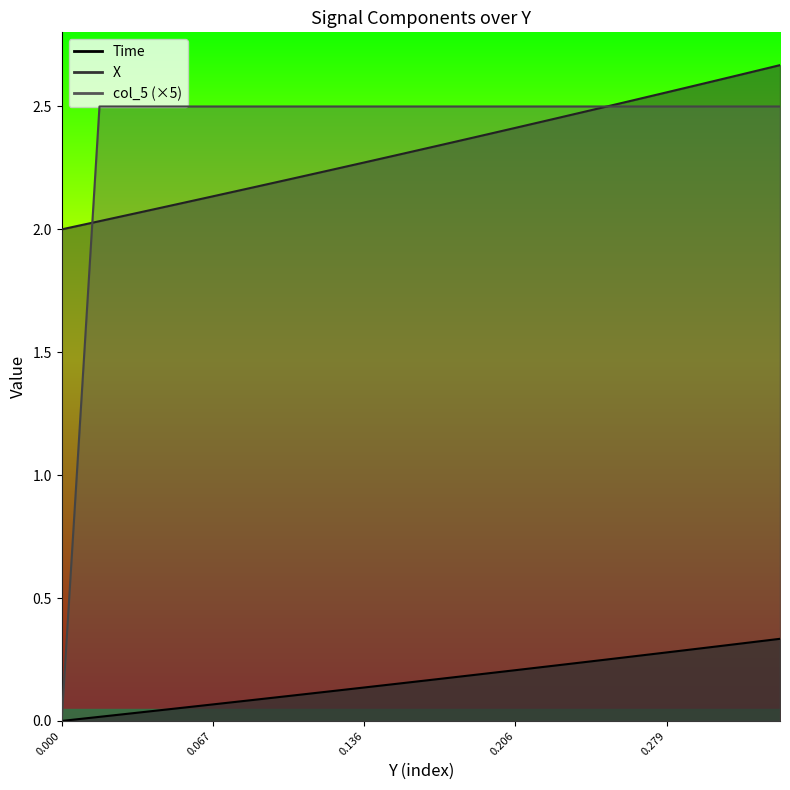

Which series has the largest total across all categories?

col_5